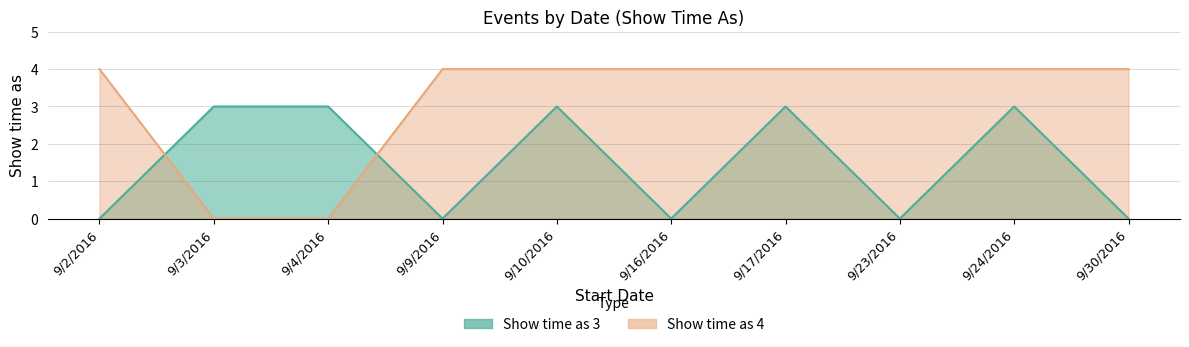

How many distinct data groups are displayed?

2